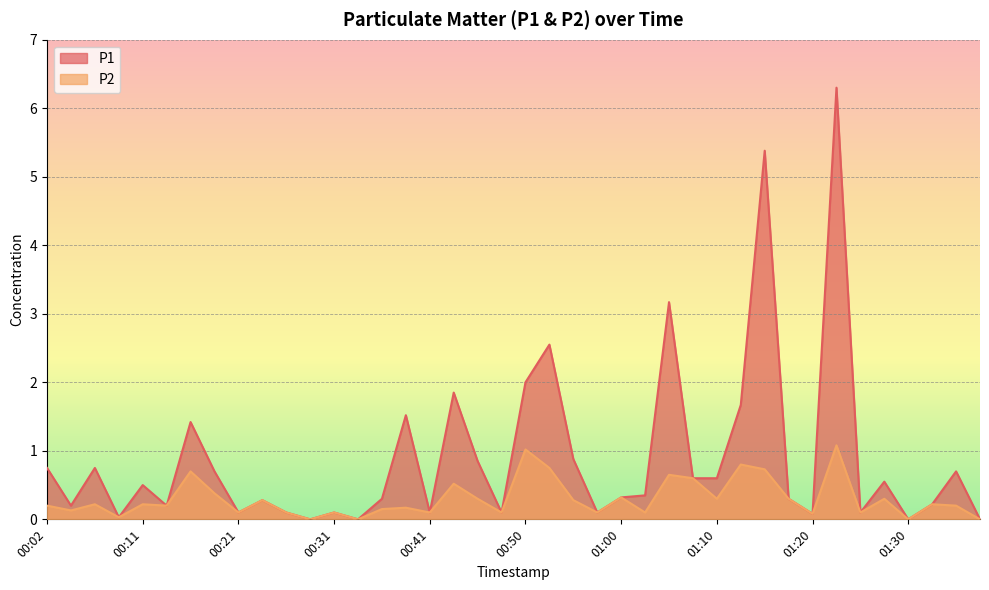

Between 00:28 and 00:46, which series saw the biggest shift?

P1